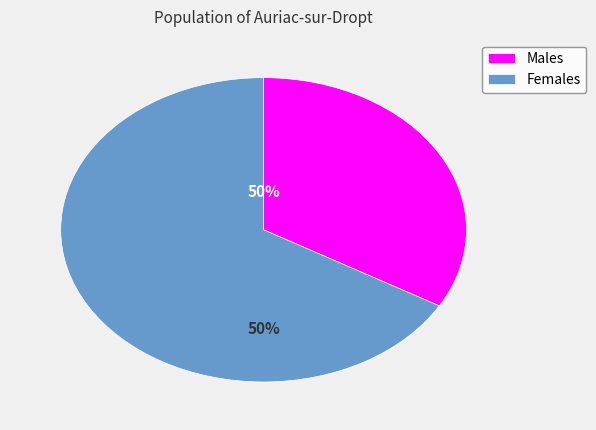

To the nearest percent, what is the difference between the largest and smallest slice percentages?

33%